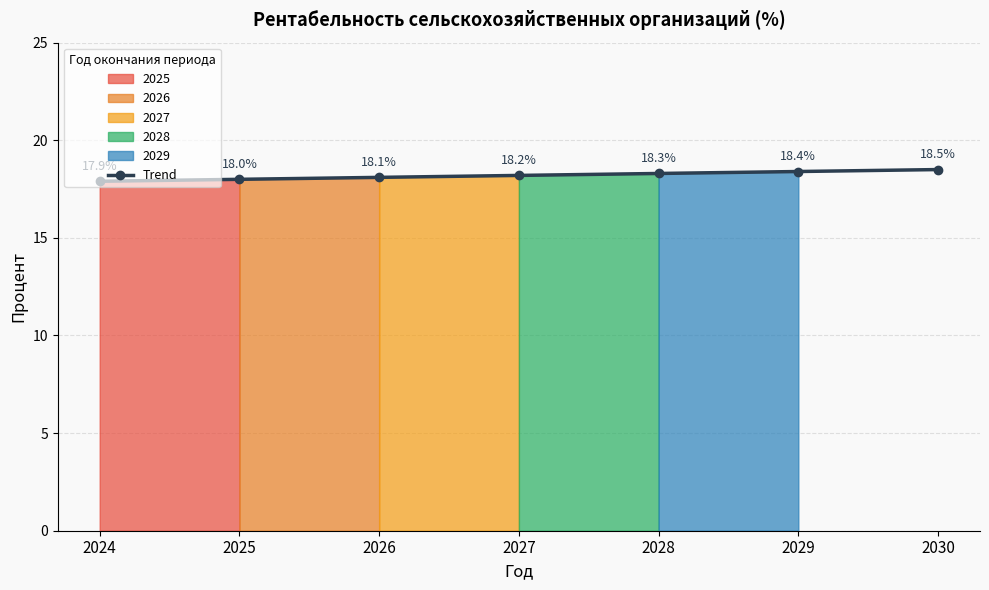

Between 2029 and 2030, which is larger?

2030